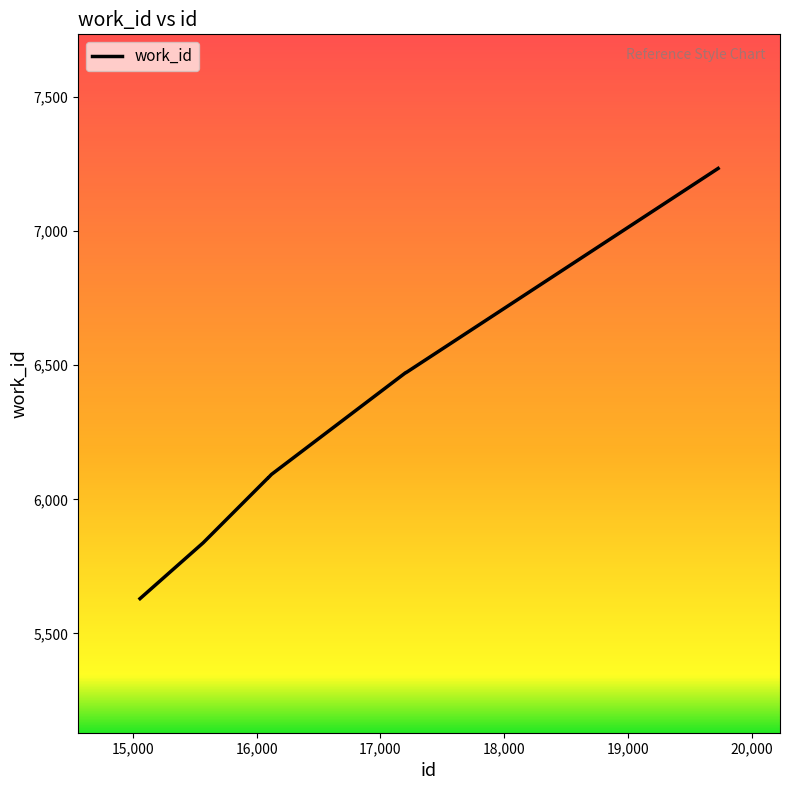

What is the greatest value displayed?

7234